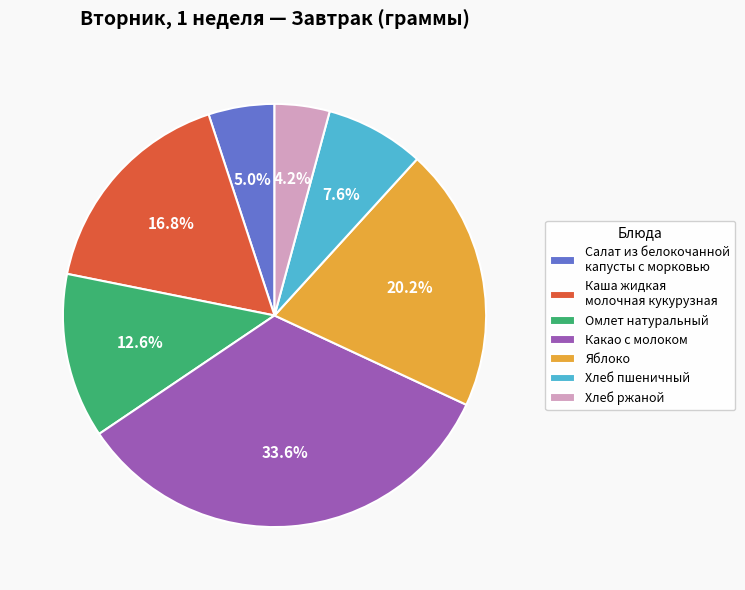

What percentage do Какао с молоком and Яблоко together represent?

53.8%